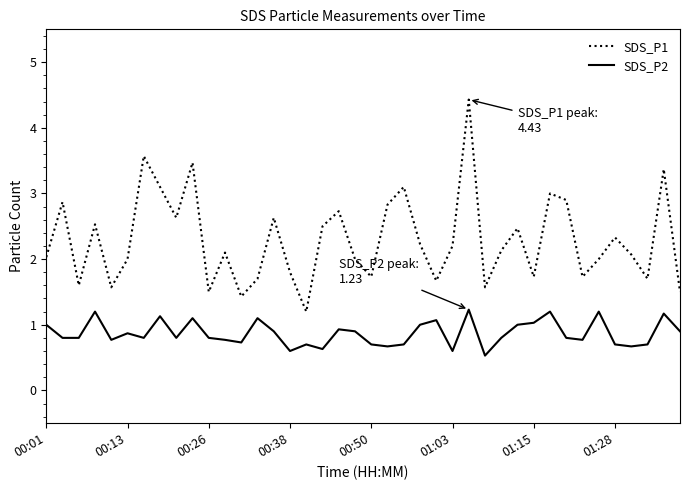

Rank the series by their maximum value, from highest to lowest.

SDS_P1, SDS_P2